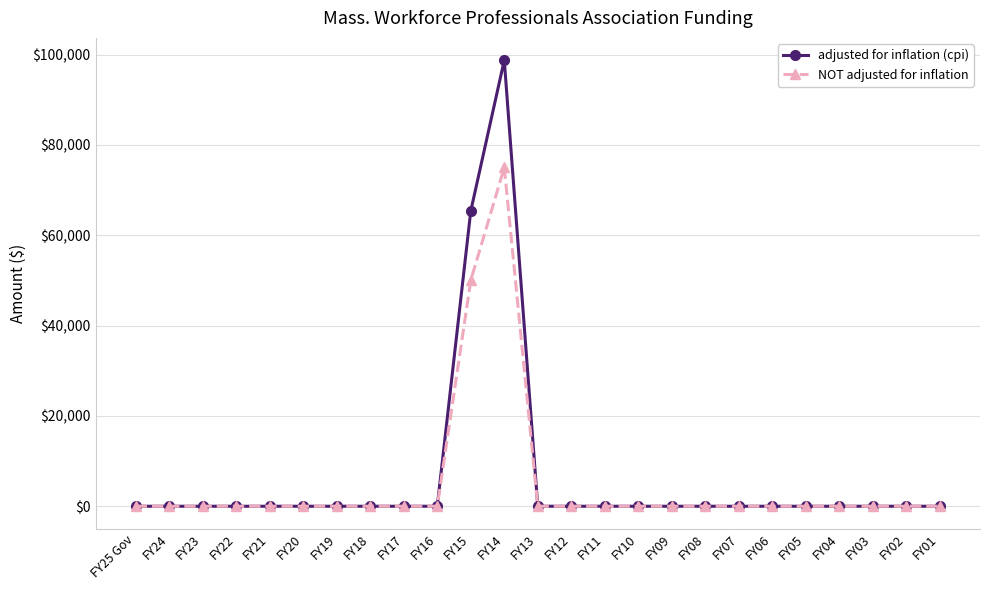

List the series in order of their peak value, lowest first.

NOT adjusted for inflation, adjusted for inflation (cpi)